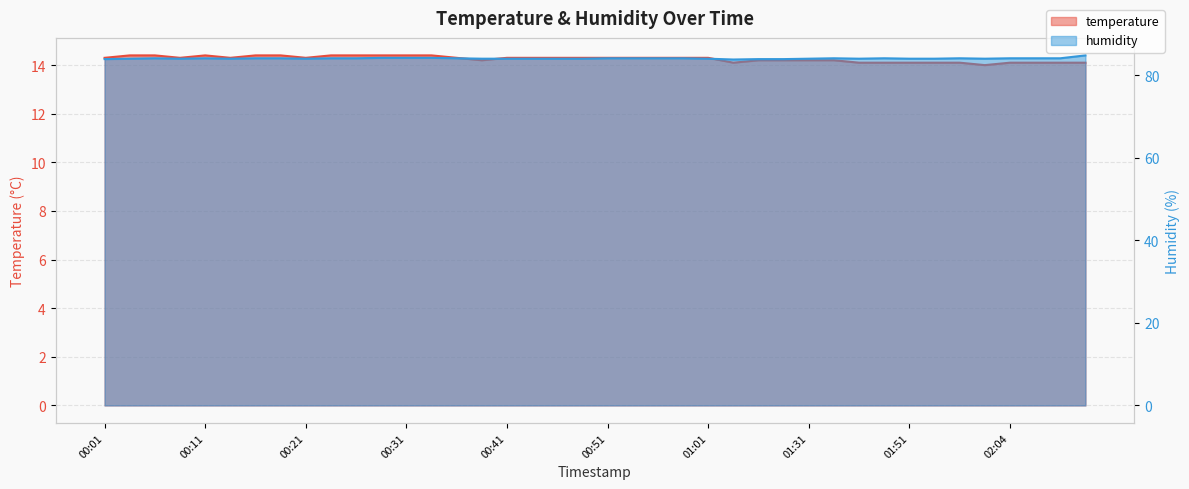

True or false: temperature and humidity intersect in this chart.

False